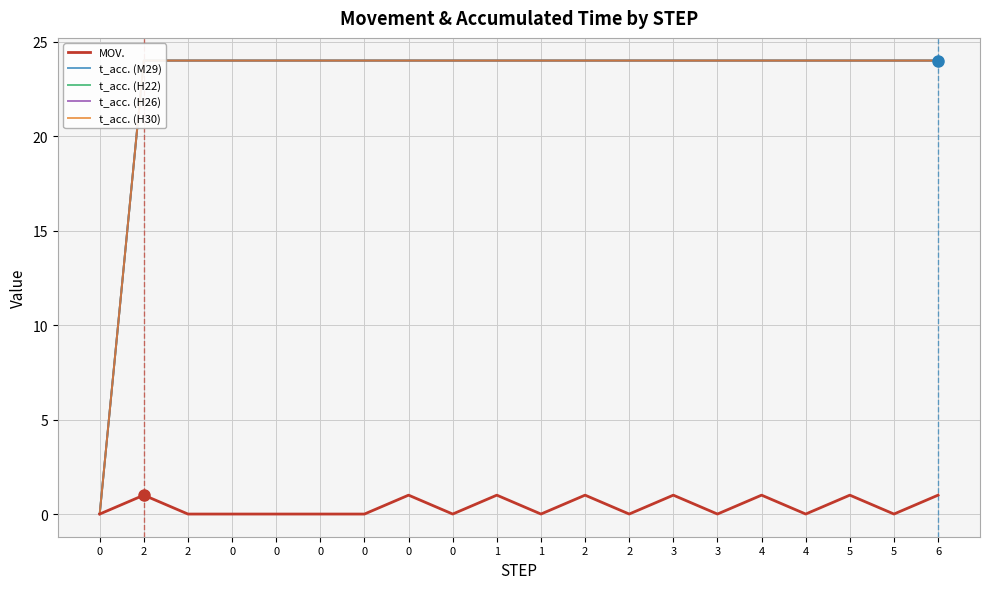

What is the spread (max minus min) of values at 2?

23